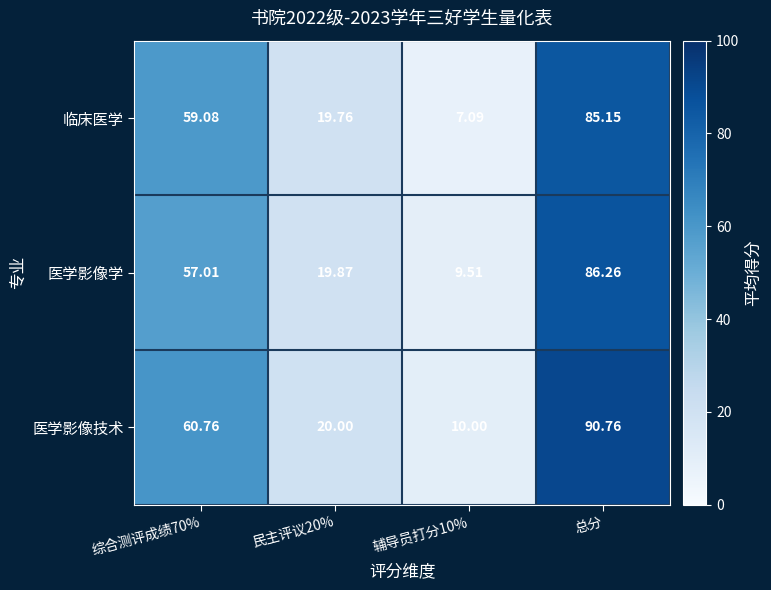

At how many categories does at least one series exceed 48?

2